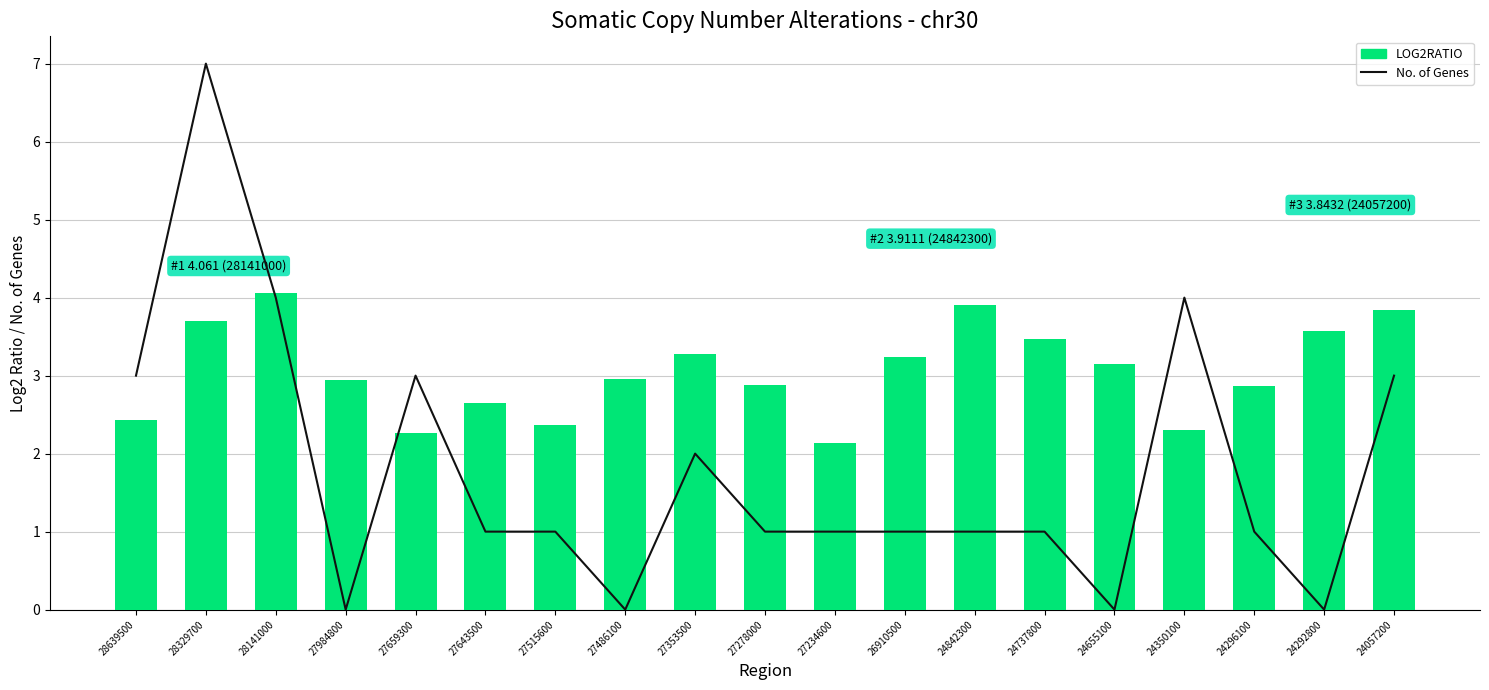

True or false: LOG2RATIO has a value of 2.7 at 27643500.

True